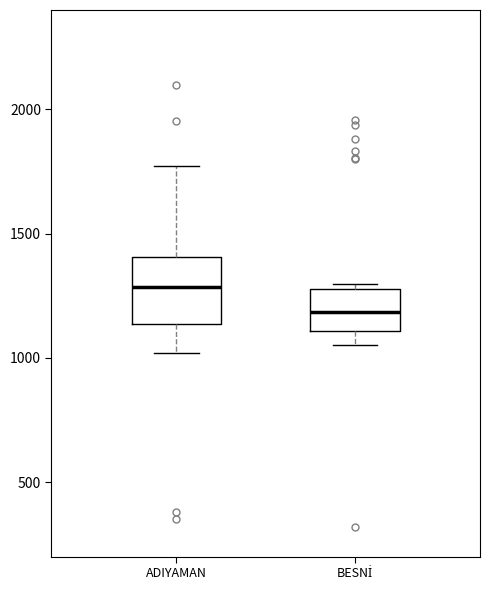

Where does the lower whisker of the box for ADIYAMAN end on the y-axis? The values are not printed on the chart, so give them approximately, as read against the axis.

1000